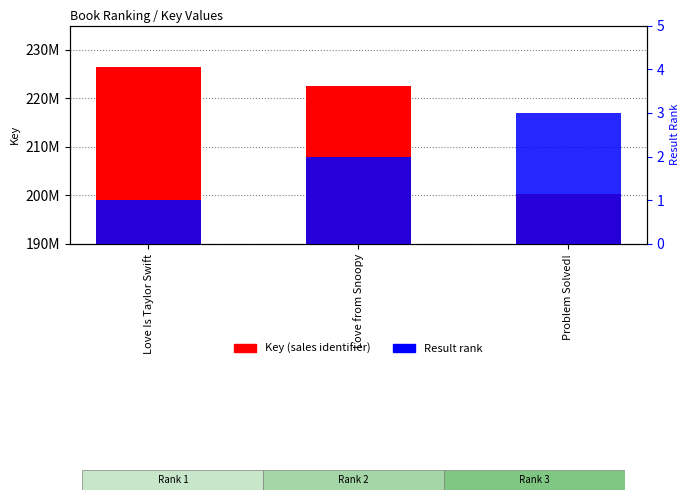

What is the label of the 1st bar from the right?

Problem Solved!